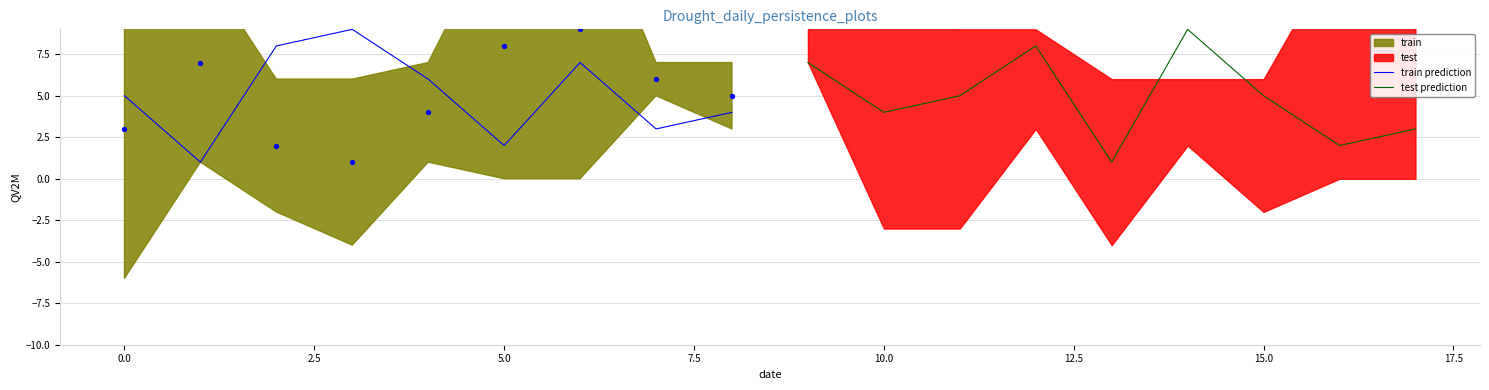

Which series has the largest total across all categories?

train prediction